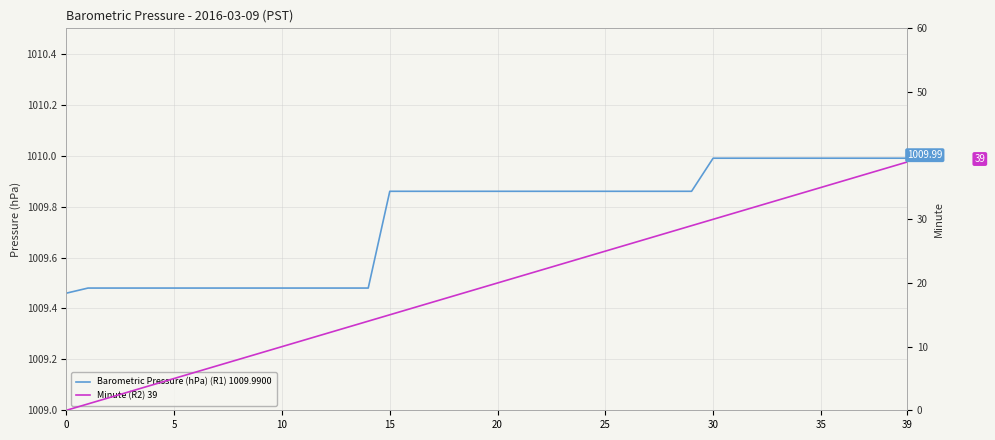

What is the maximum value for Barometric Pressure (hPa) (R1) 1009.9900?

1010.0